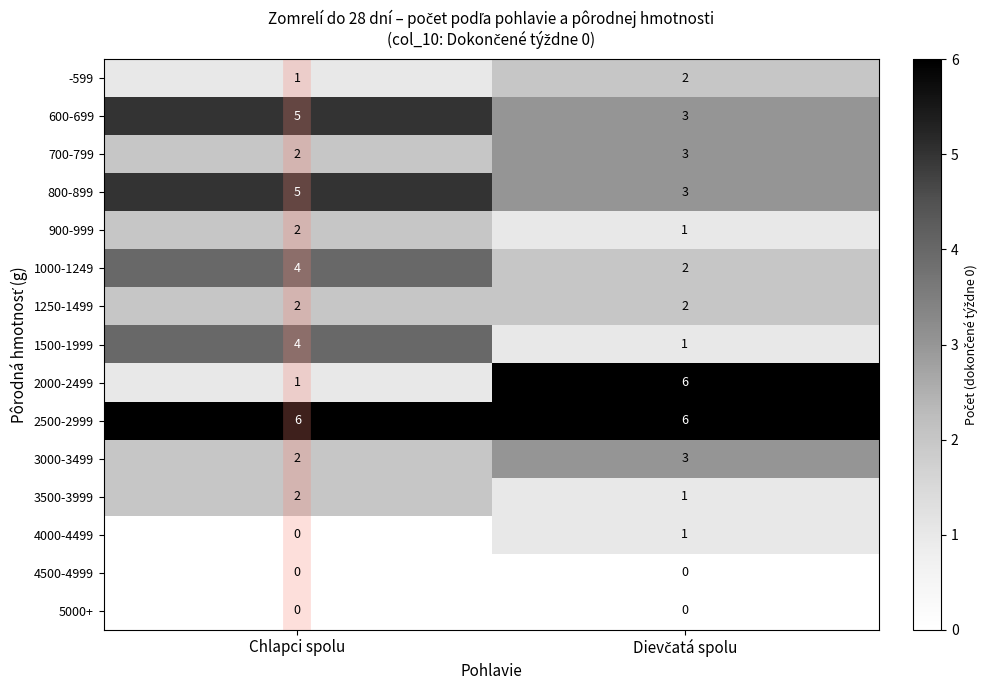

Which series has the widest spread of values?

2000-2499